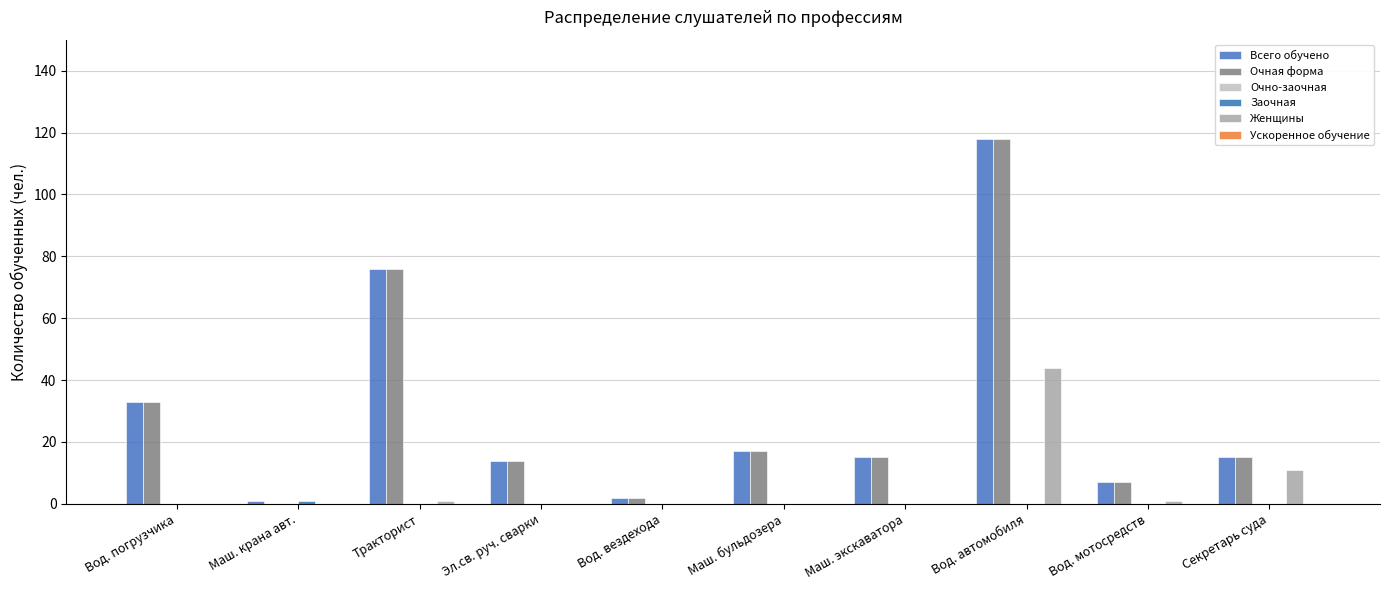

What is the greatest value displayed?

118